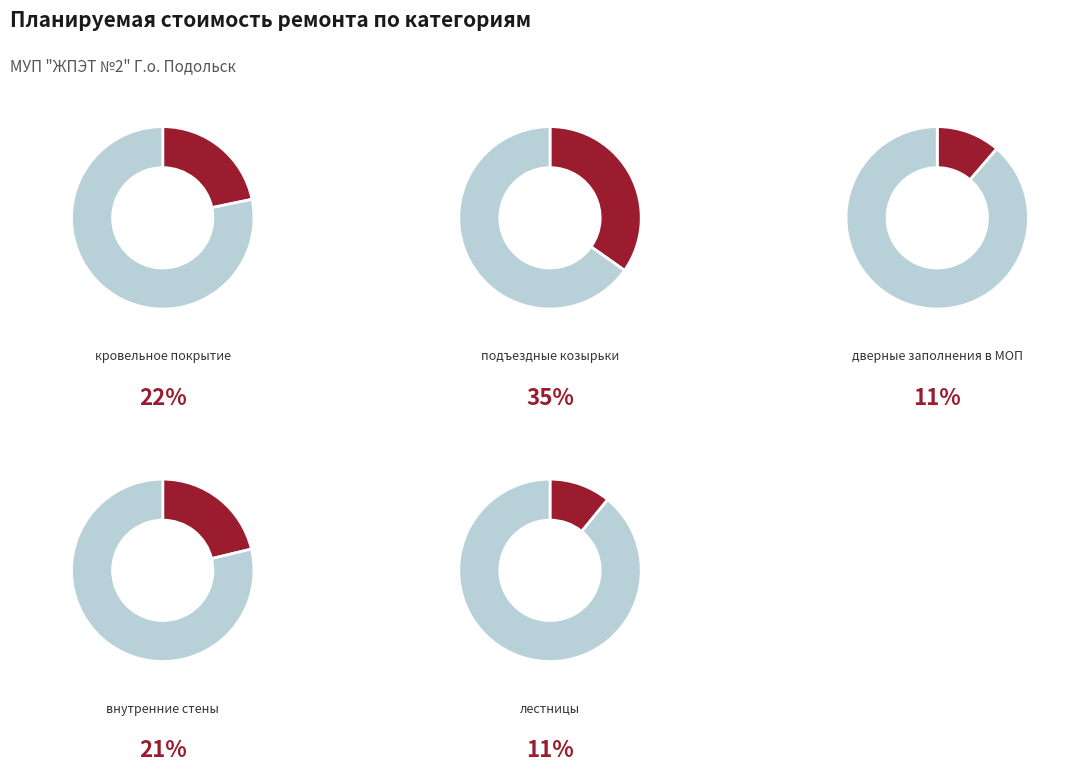

What is the smallest slice in the pie chart?

лестницы